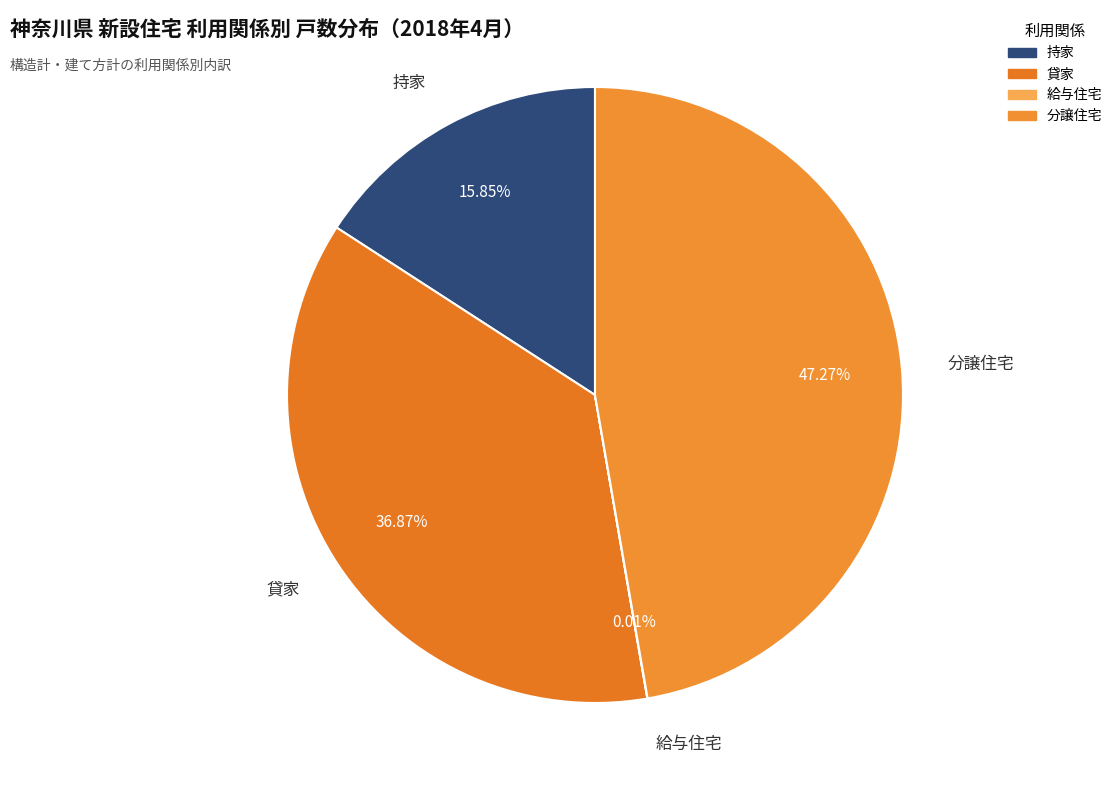

Approximately how many times larger is the value at 持家 compared to 分譲住宅?

0.3